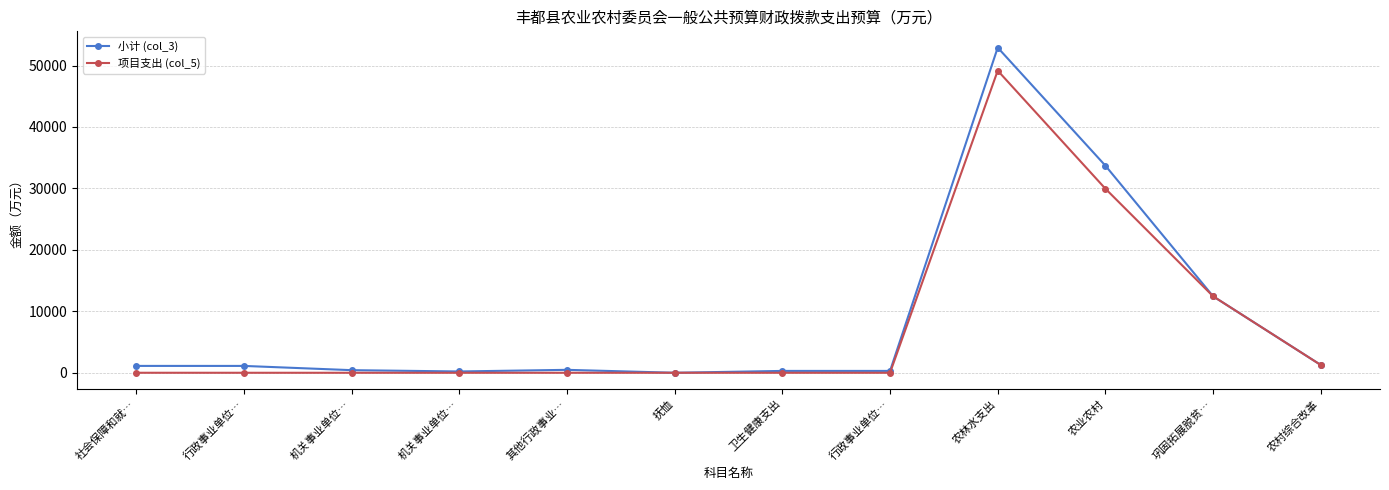

Which series changed the most between 卫生健康支出 and 农业农村?

小计 (col_3)